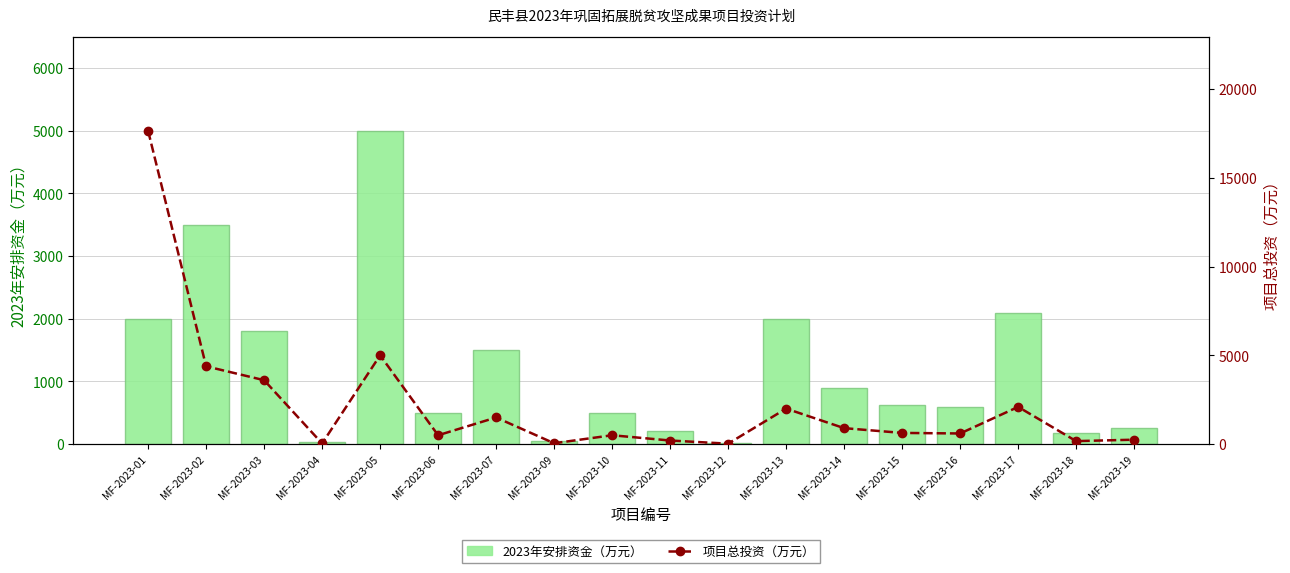

At how many categories does at least one series exceed 12231?

1